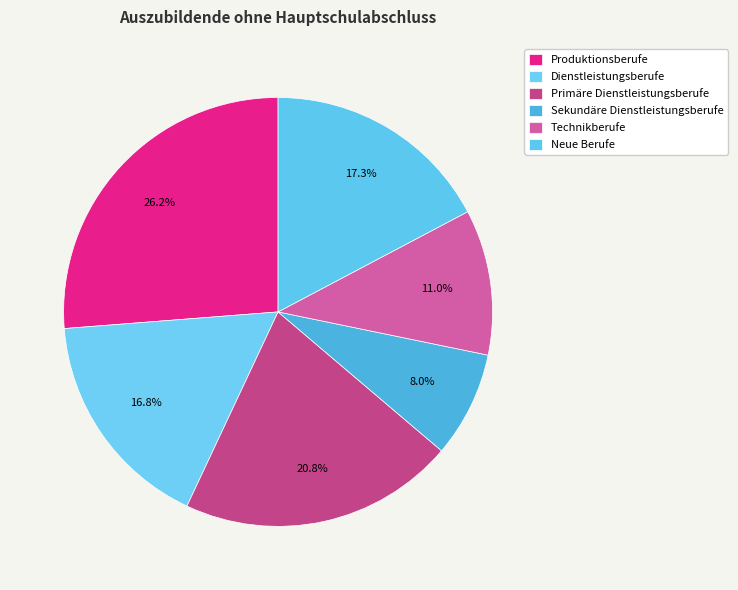

Count the number of slices in the pie.

6